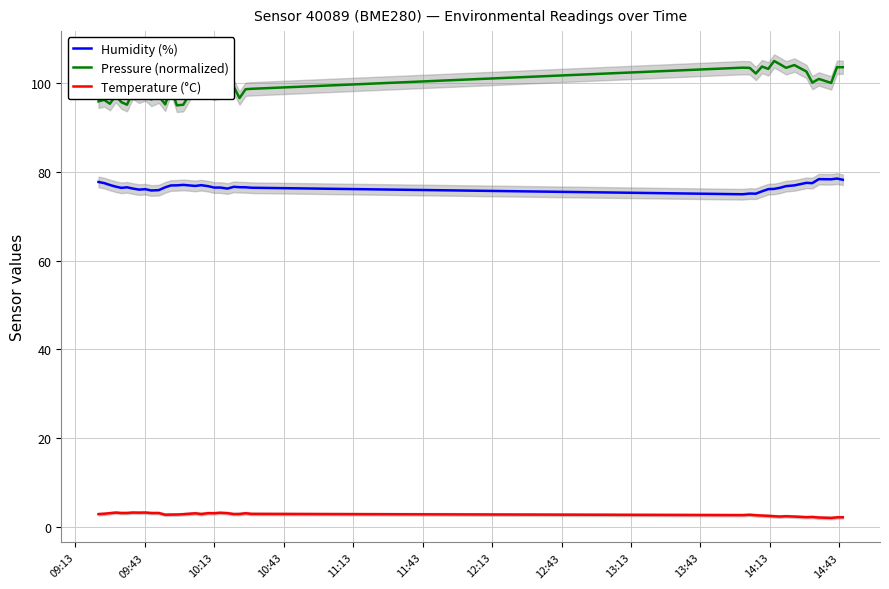

Rank the series by their average value, from lowest to highest.

Temperature (°C), Humidity (%), Pressure (normalized)